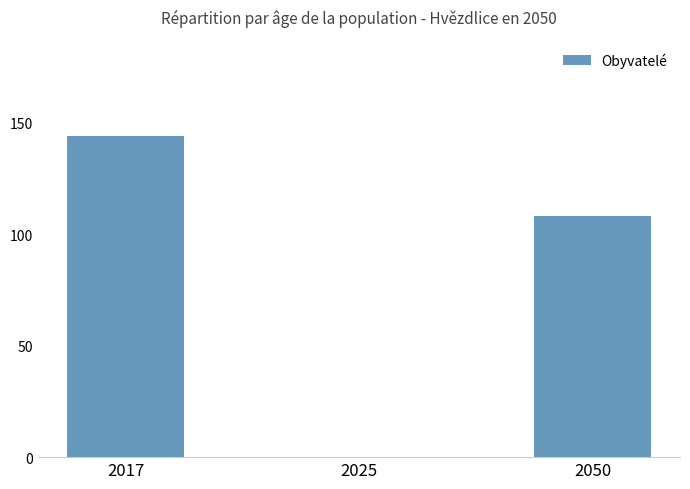

What value does the data have at 2050, to the nearest 5?

110